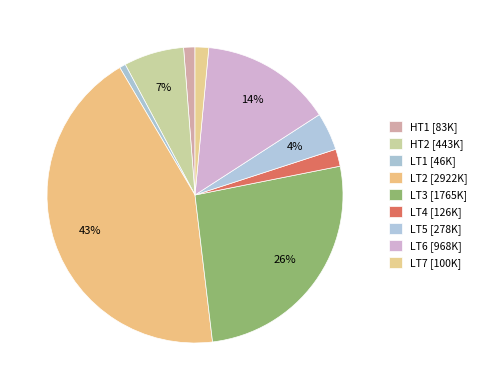

How many segments does this pie chart have?

9